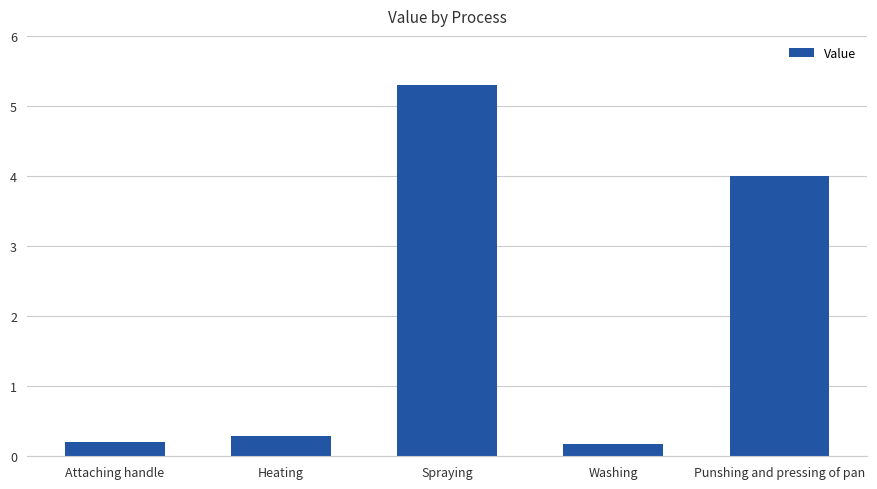

How many bars are there in total?

5